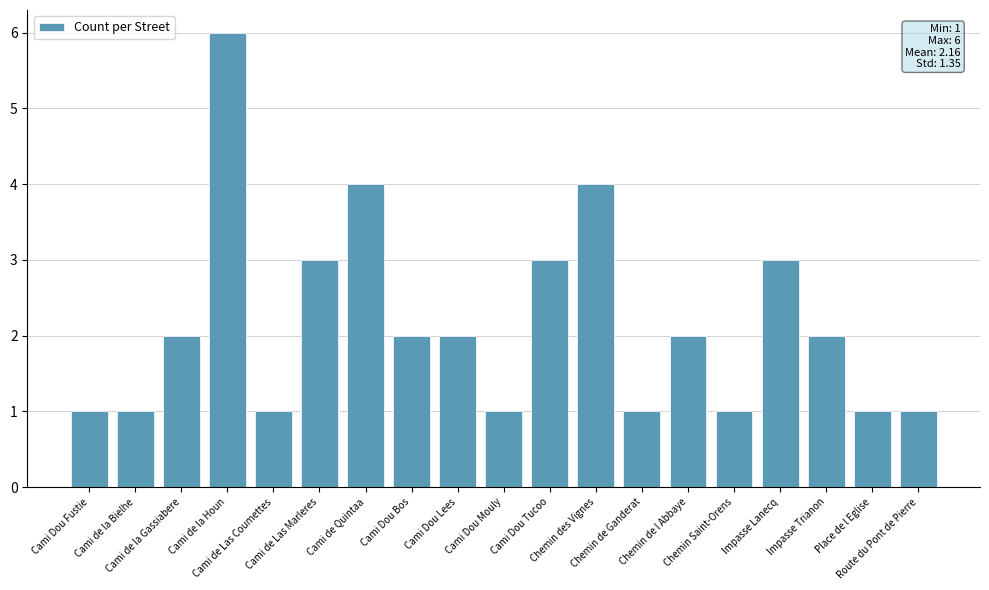

The value at Cami Dou Tucoo is 3. True or false?

True